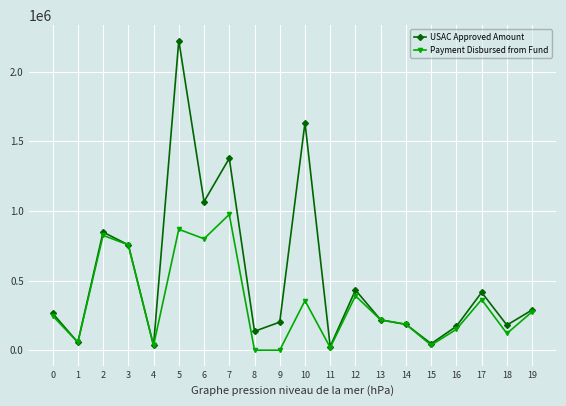

Is the value of Payment Disbursed from Fund at 12 greater than the value of USAC Approved Amount at 10?

No